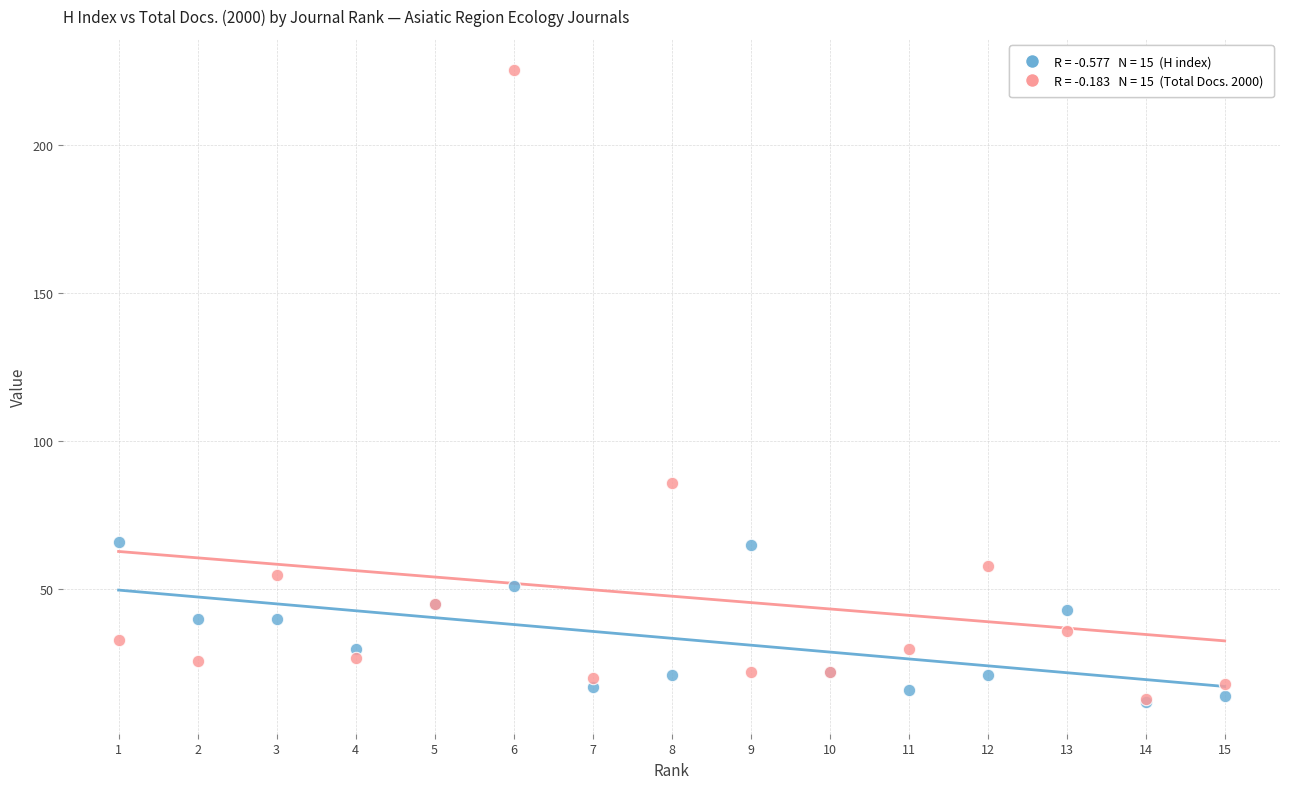

Across all series, what Y value is closest to 118?

86